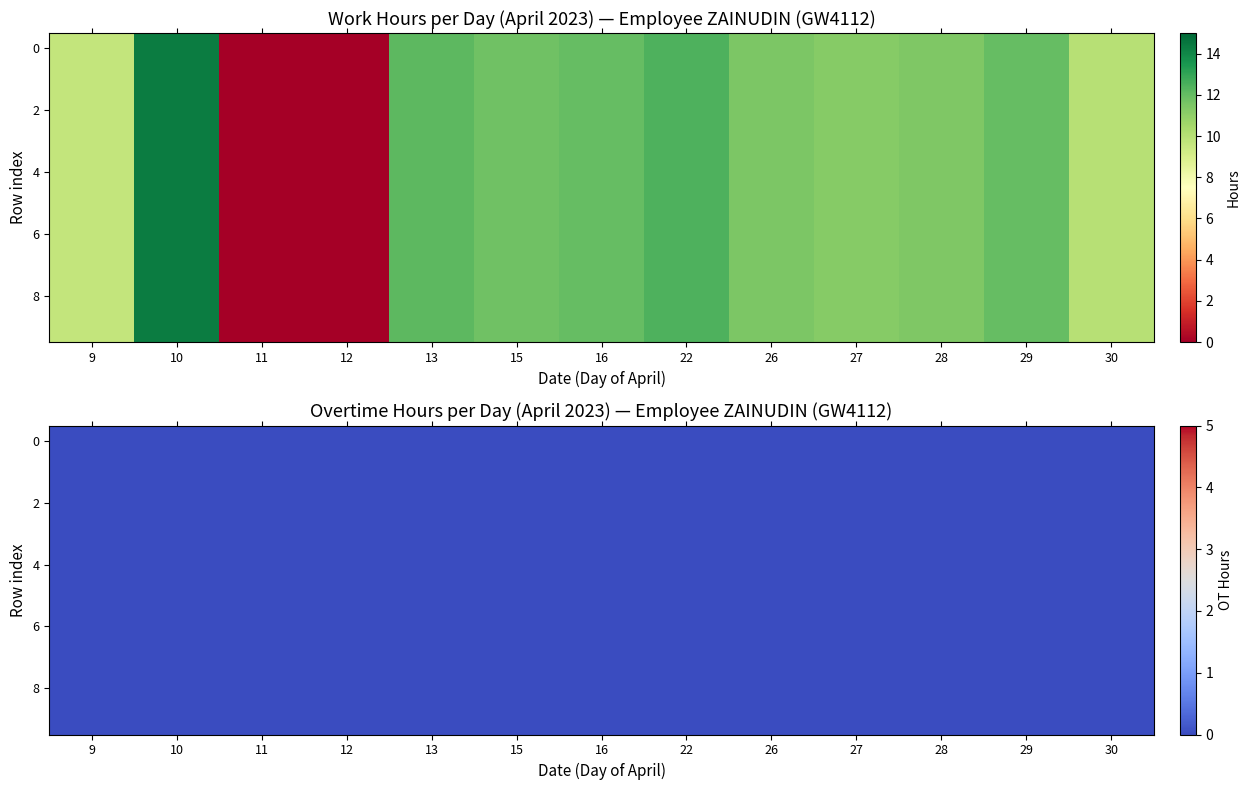

The value of 26 at 5 is 0.0. True or false?

True